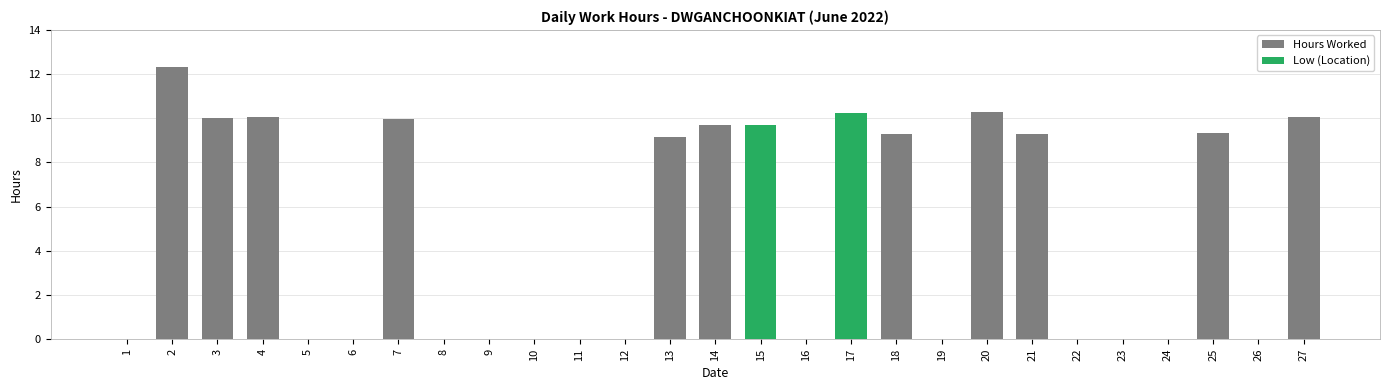

What is the value of the Hours Worked bar at the 20th from the left?

10.3